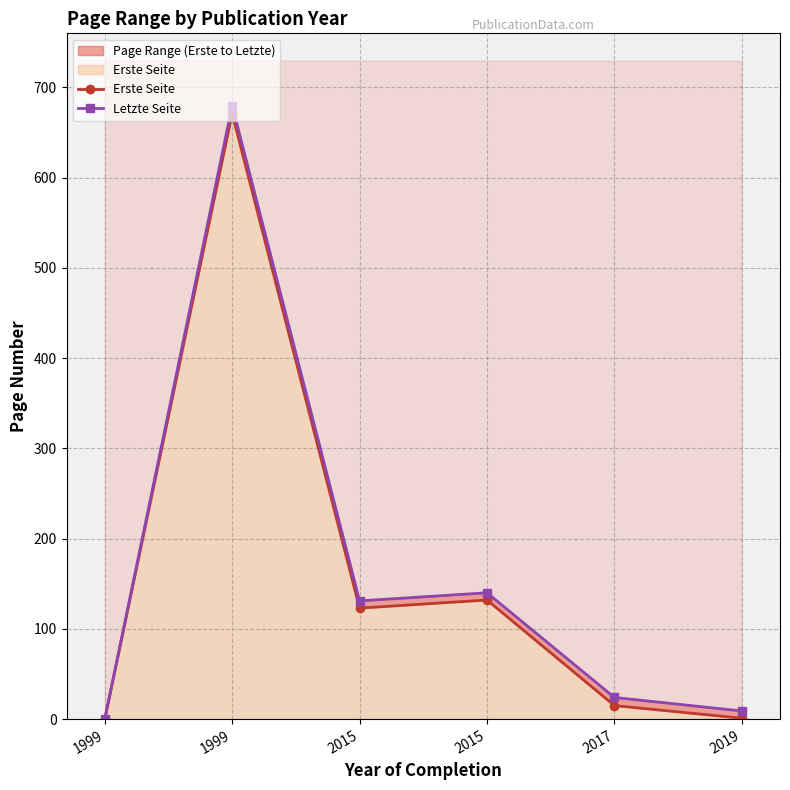

Rank the series at 2015 from highest to lowest value.

Letzte Seite, Erste Seite